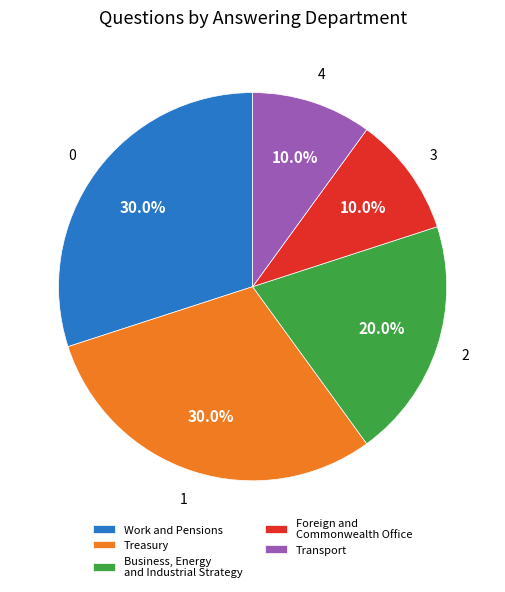

Between Foreign and Commonwealth Office and Business, Energy and Industrial Strategy, which is larger?

Business, Energy and Industrial Strategy